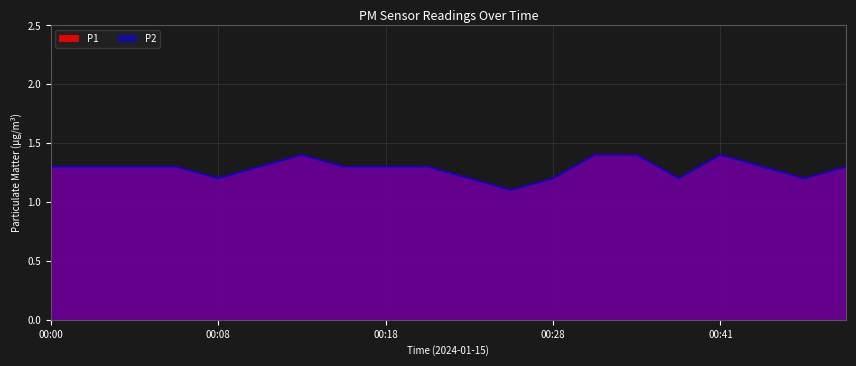

True or false: P1 and P2 intersect in this chart.

False